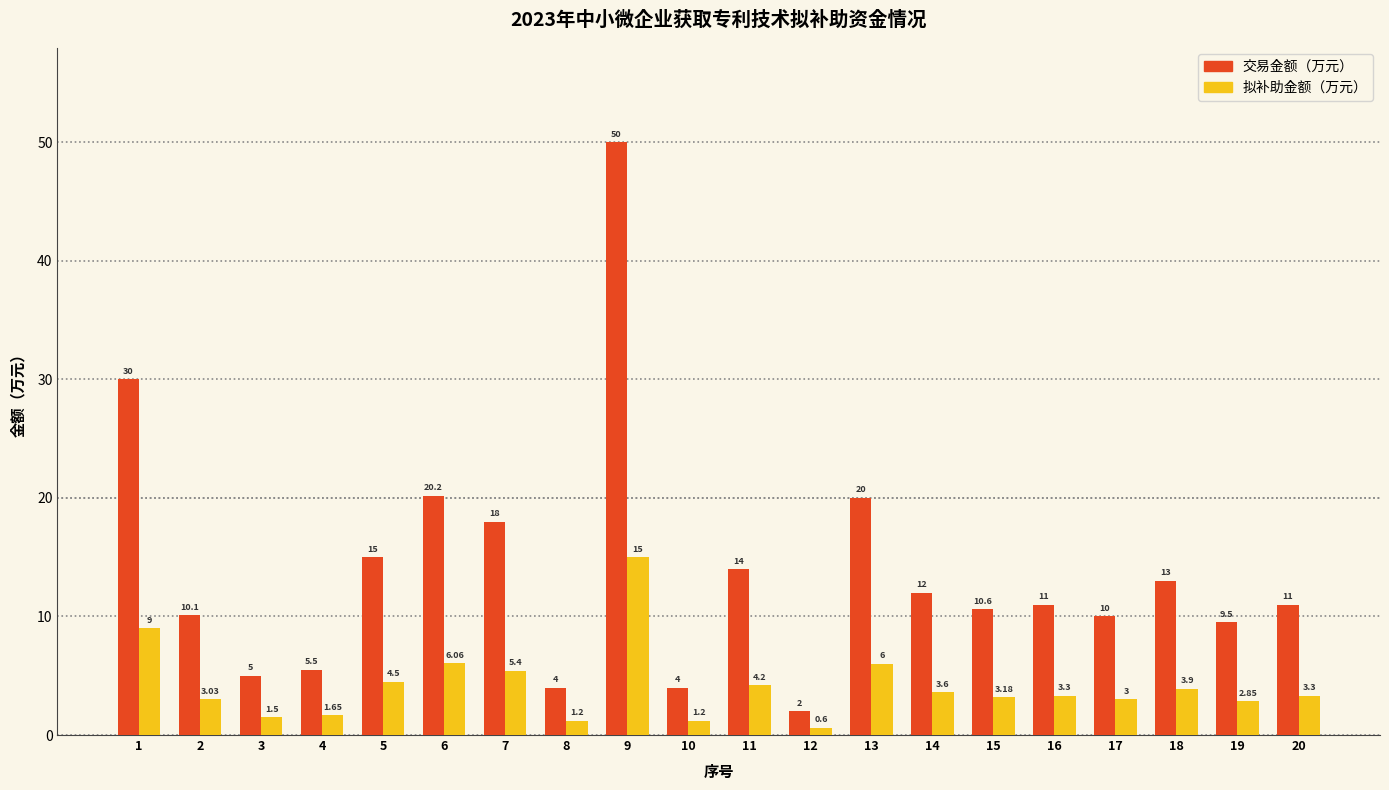

The value of 交易金额（万元） at 13 is 20.0. True or false?

True